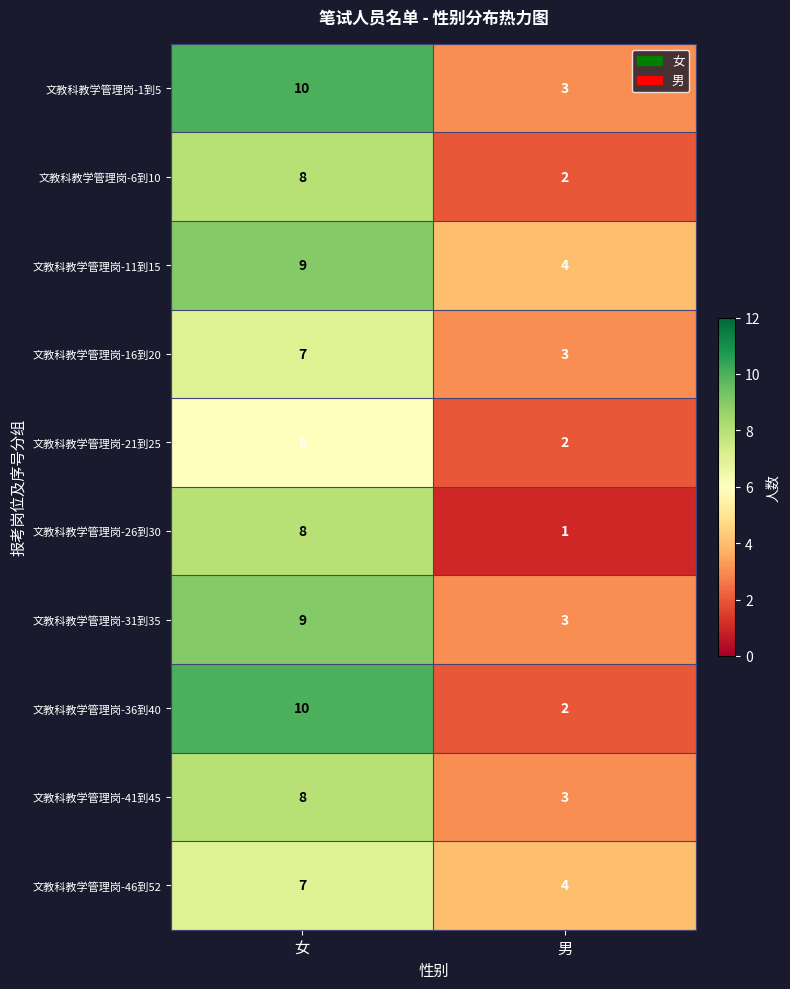

True or false: 文教科教学管理岗-16到20 has a value of 7 at 女.

True